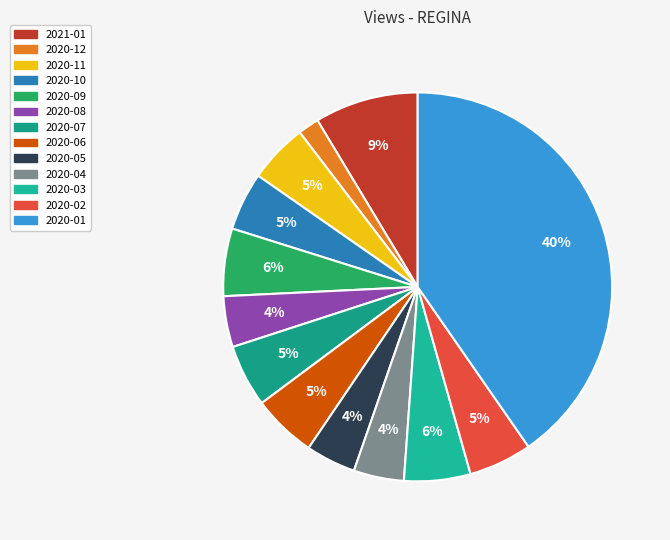

To the nearest percent, what is the average slice percentage?

8%